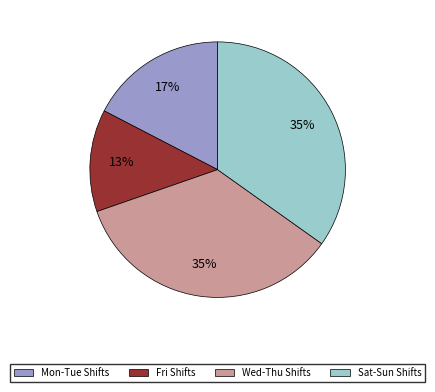

Is Mon-Tue Shifts the majority of the pie?

No